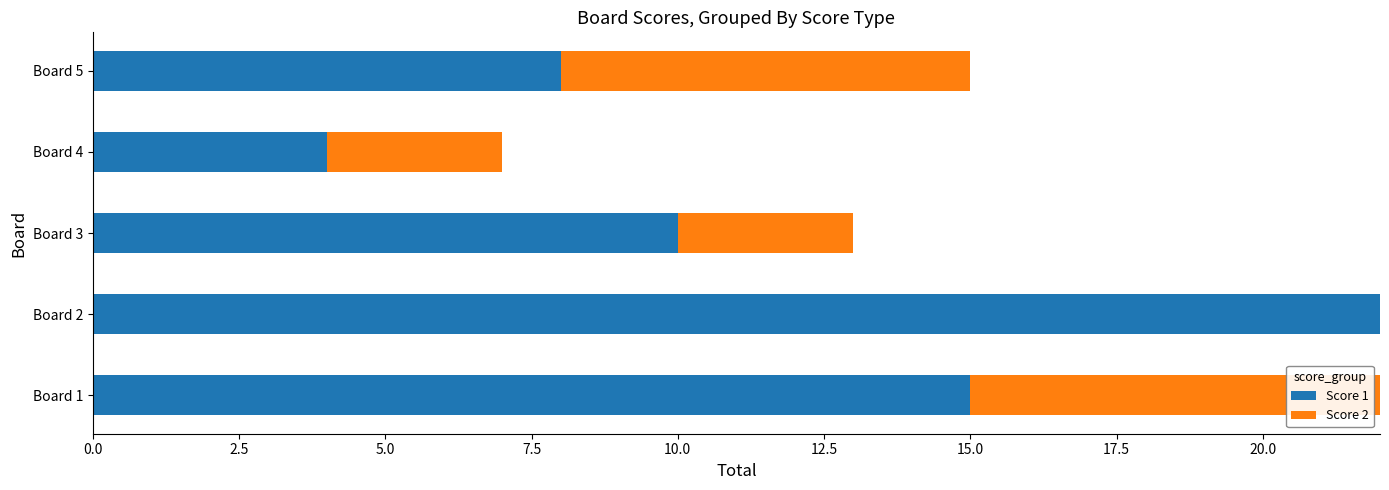

The value of Score 1 at Board 5 is 8. True or false?

True